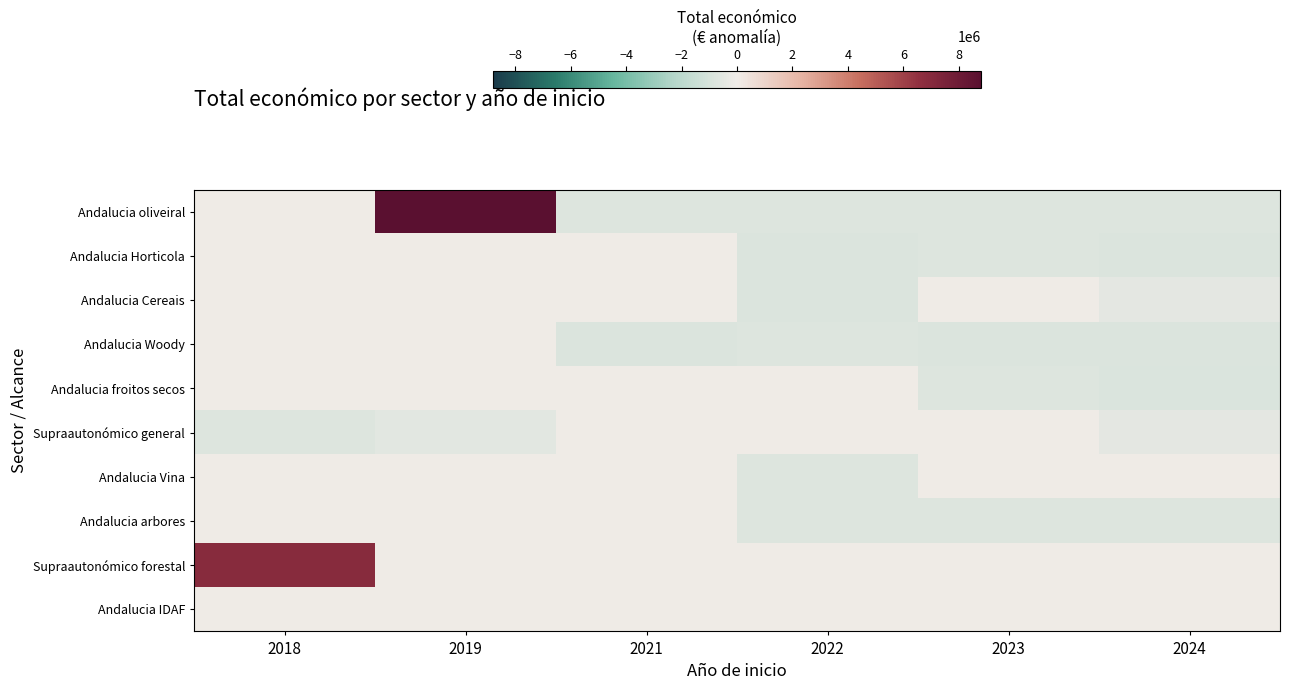

What is the spread (max minus min) of values at 2023?

774654.3